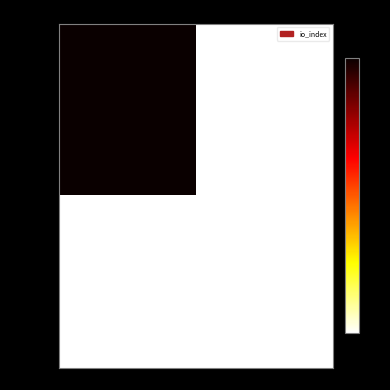

Which series has the widest spread of values?

3bf14009...